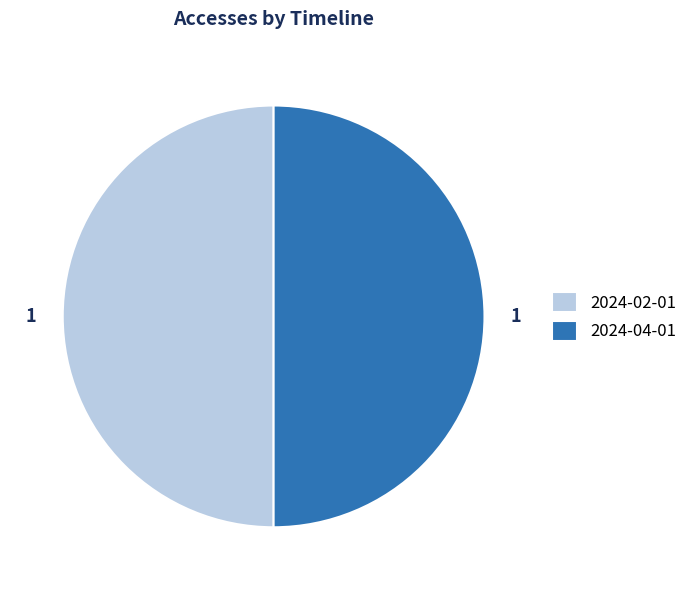

True or false: 2024-02-01 accounts for 50% of the total.

True